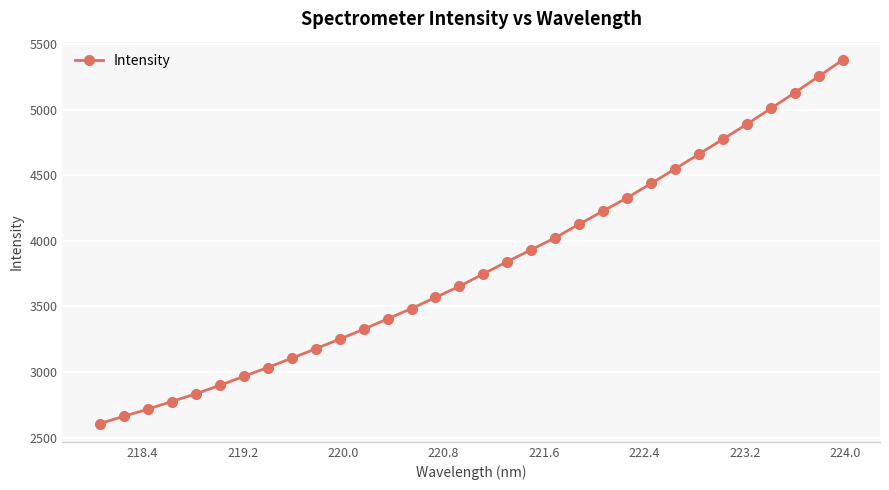

Is this an area chart (filled region under the line)?

No